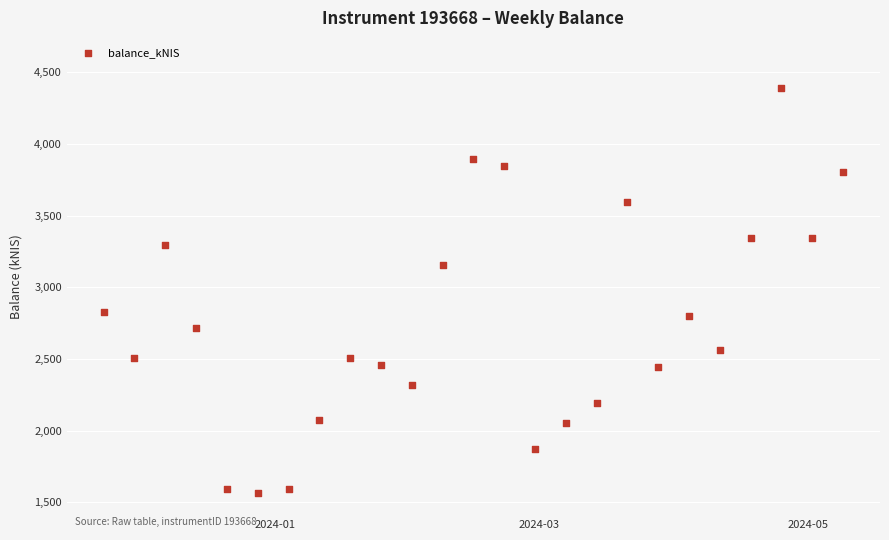

What is the range of Y values (max minus min)?

2819.9